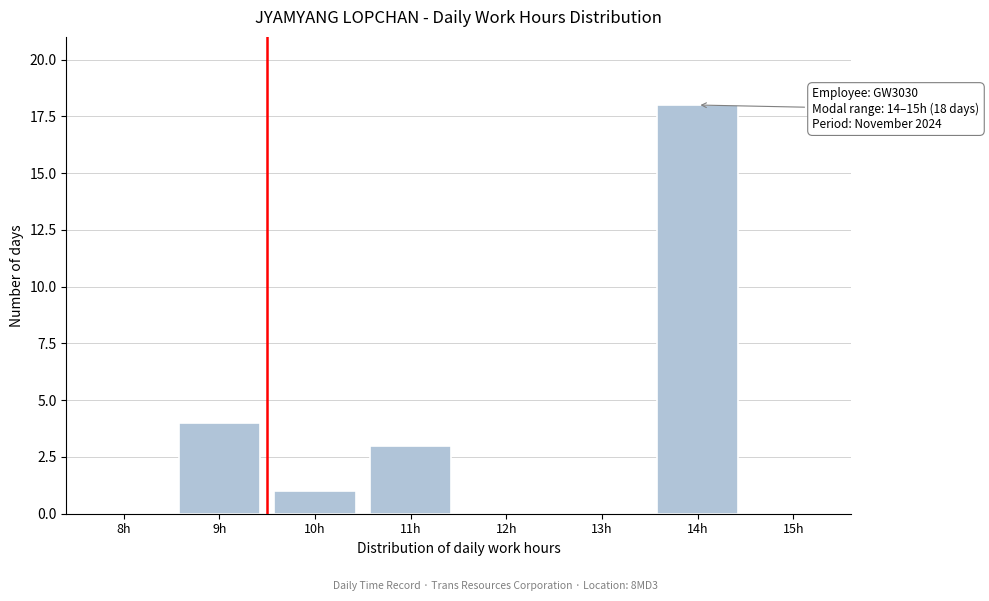

Reading left to right, extract all data points from this chart.

8h=0	9h=4	10h=1	11h=3	12h=0	13h=0	14h=18	15h=0